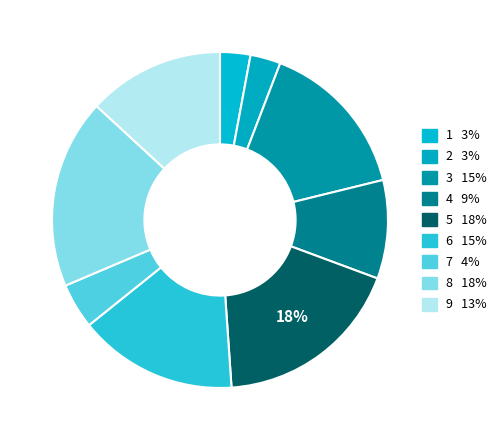

What percentage is the 8 slice, to the nearest percent?

18%